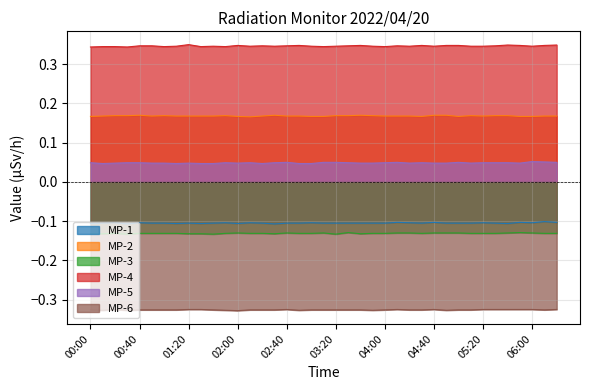

Between 02:00 and 01:30, which is larger?

02:00